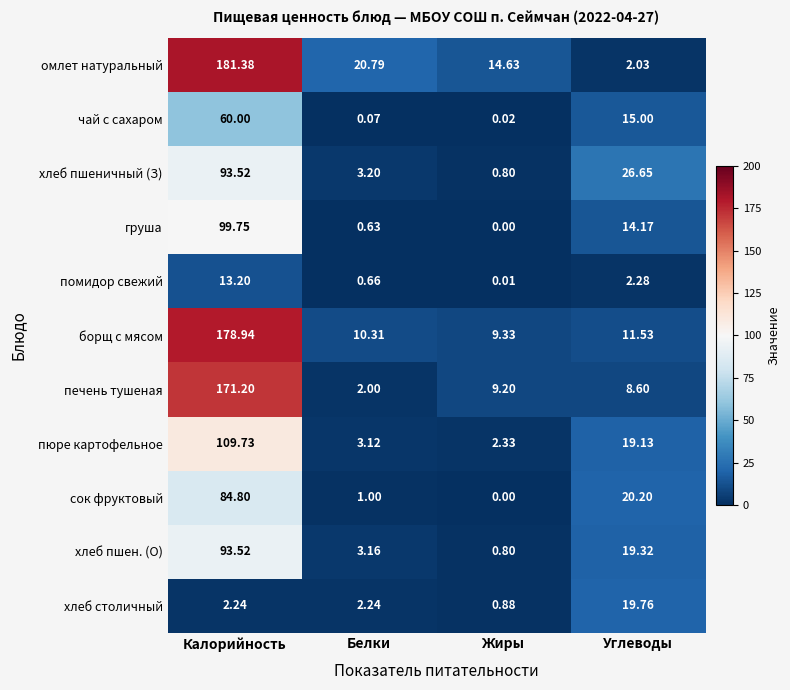

What is the total value across all series at Жиры?

38.0